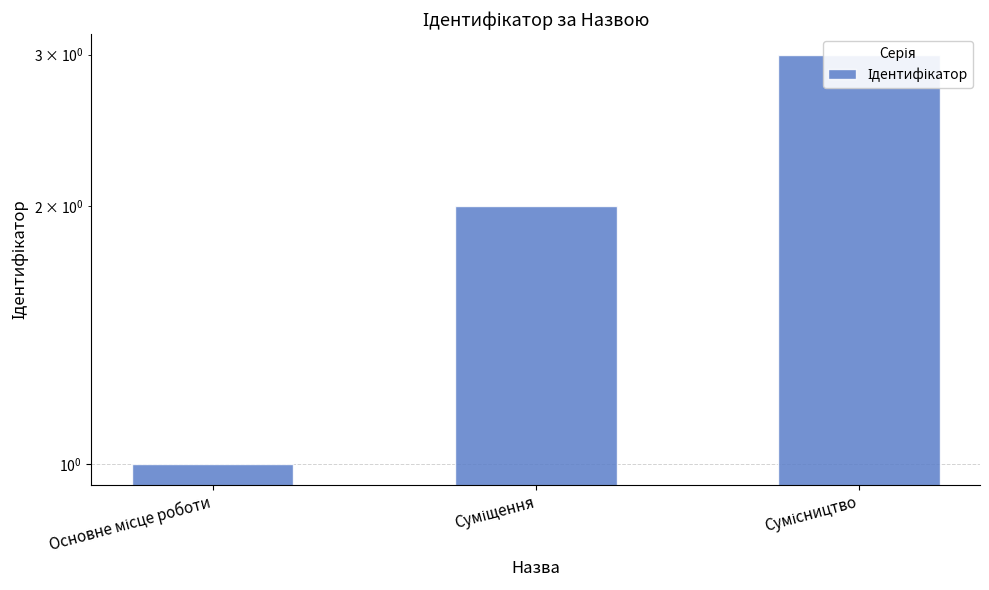

What is the difference between the values at Сумісництво and Суміщення?

1